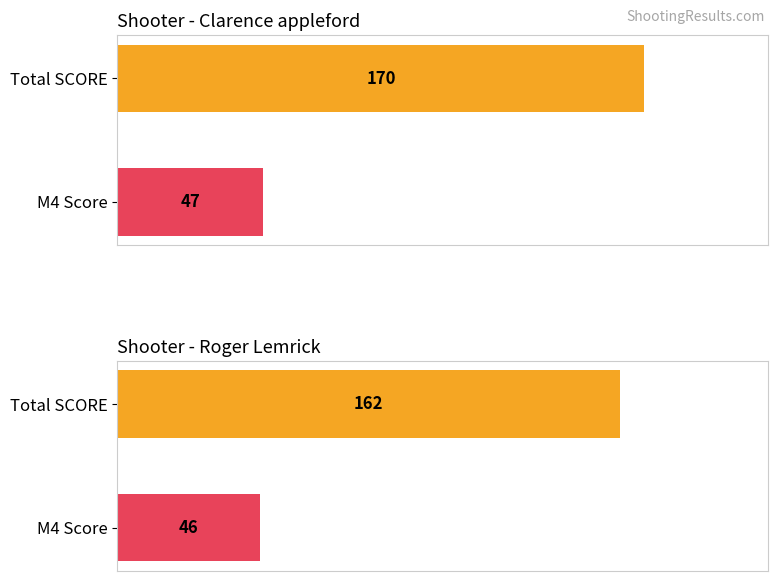

Which series has the largest total across all categories?

SCORE